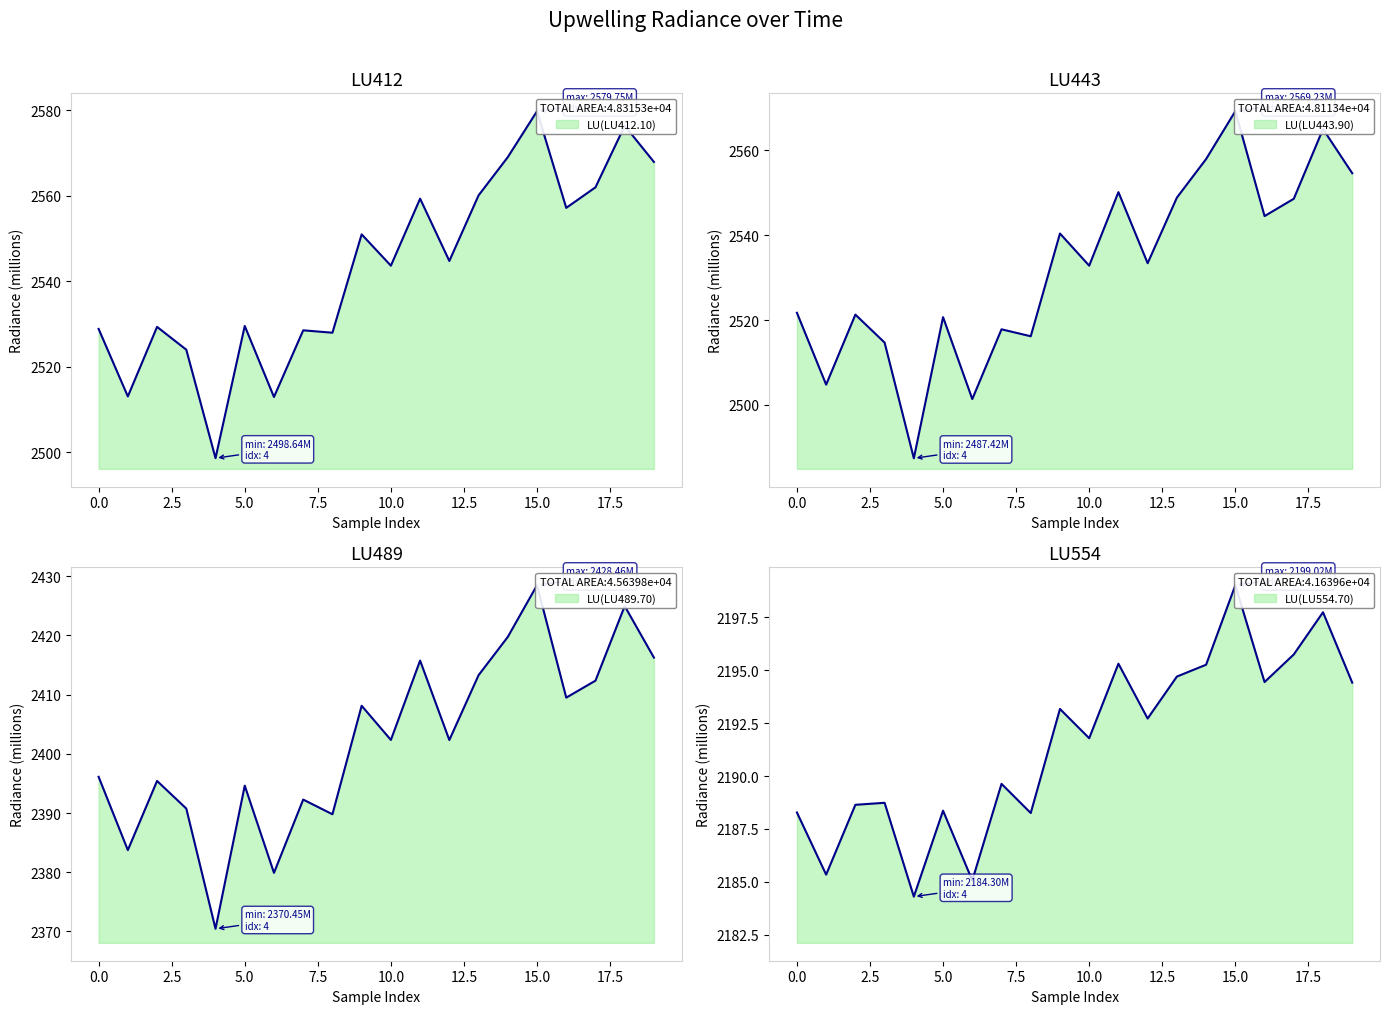

What is the spread (max minus min) of values at 12?

352.0